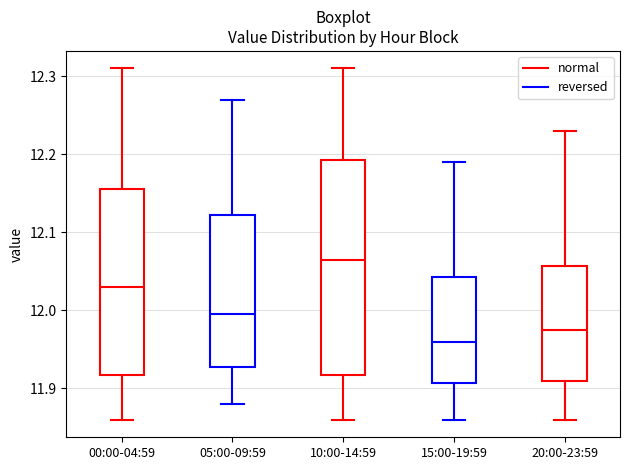

Comparing the boxes themselves (not the whiskers), which one is the tallest?

10:00-14:59